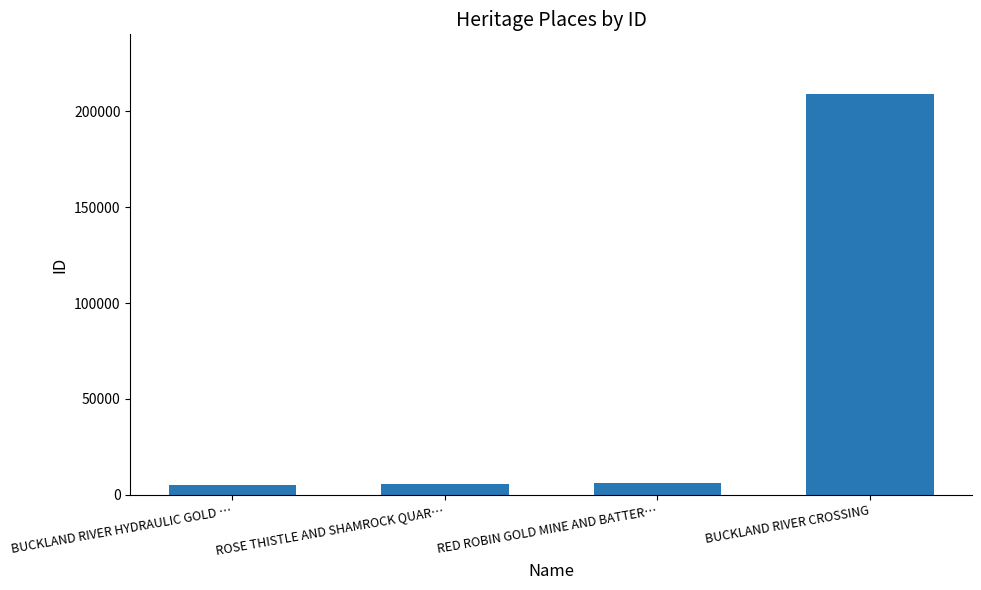

The value at BUCKLAND RIVER CROSSING is 65641. True or false?

False